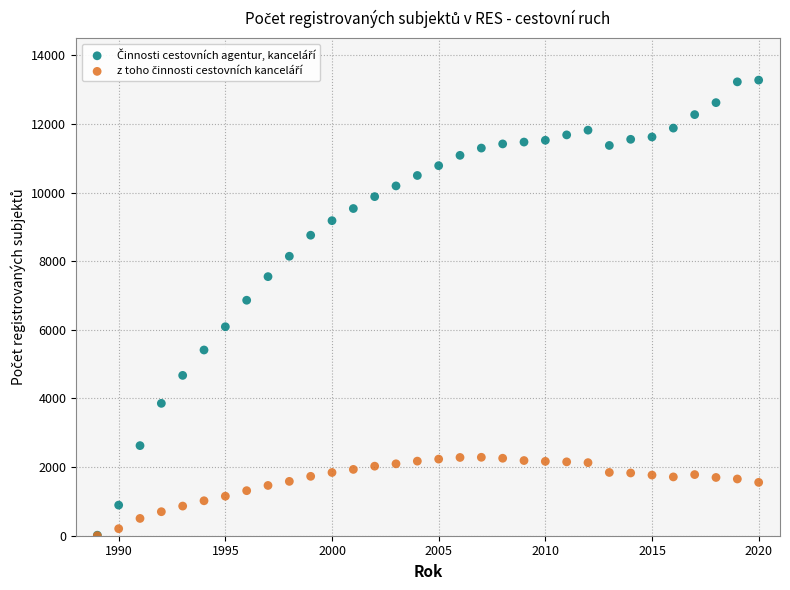

Across all series, what Y value is closest to 6640?

6863